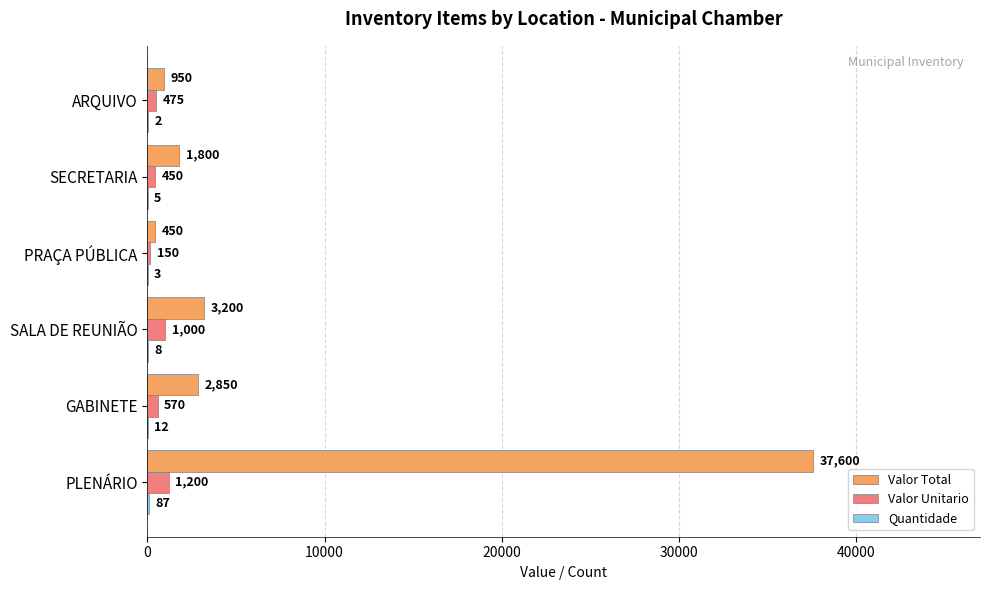

The value of Valor Unitario at SALA DE REUNIÃO is 1000. True or false?

True